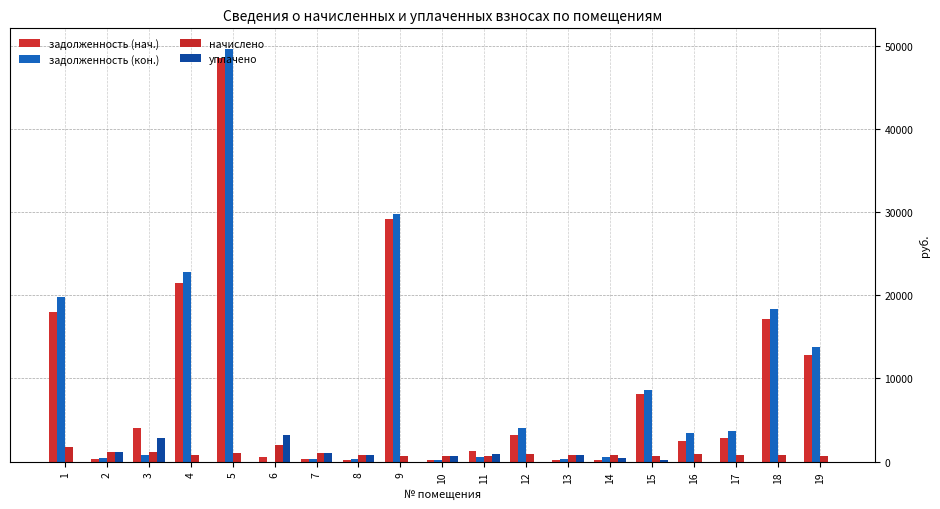

Reading right to left, list all the values displayed in this chart.

задолженность (нач.): 12849.3	17187.1	2846.4	2505.5	8116.4	235.2	239.2	3174.6	1261.2	198.5	29175.9	244.4	329.7	608.6	48530.2	21443.3	4057.1	355.6	18014.7
задолженность (кон.): 13810.7	18351.3	3634.7	3477.4	8556.8	513.8	262.8	4099.5	586.8	218.7	29836.5	269.4	363.3	0.0	49629.0	22798.5	776.6	392.0	19796.1
начислено: 660.6	770.7	788.3	920.4	660.6	770.7	788.3	924.8	623.2	656.2	660.6	808.1	1090.0	2006.0	1098.8	814.1	1164.9	1175.9	1781.4
уплачено: 0.0	0.0	0.0	0.0	220.0	490.0	751.0	0.0	958.2	635.9	0.0	783.2	1056.3	3218.9	0.0	0.0	2854.5	1139.6	0.0